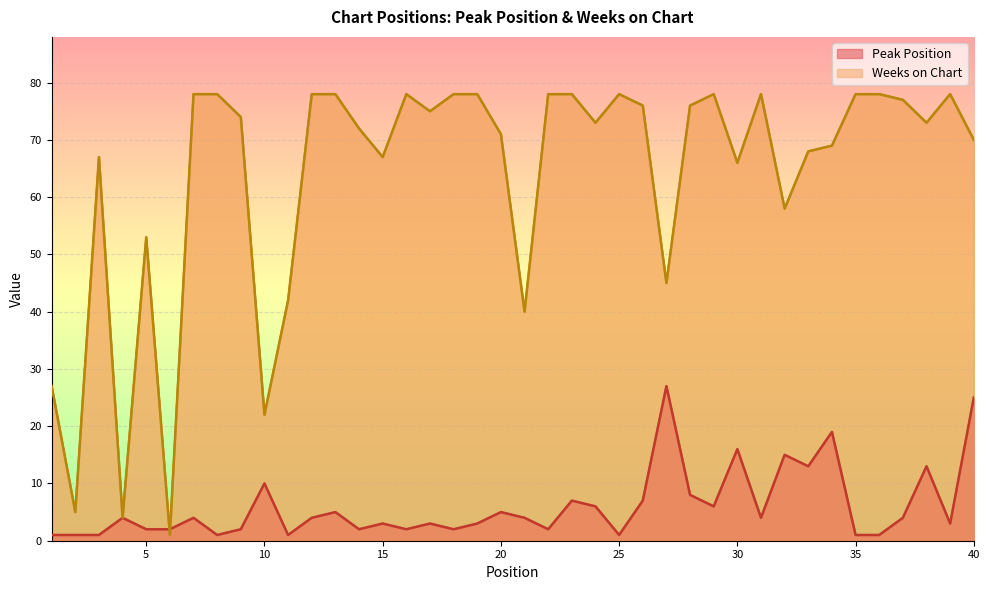

Which series ends up on top after the final intersection of Weeks on Chart and Peak Position?

Weeks on Chart